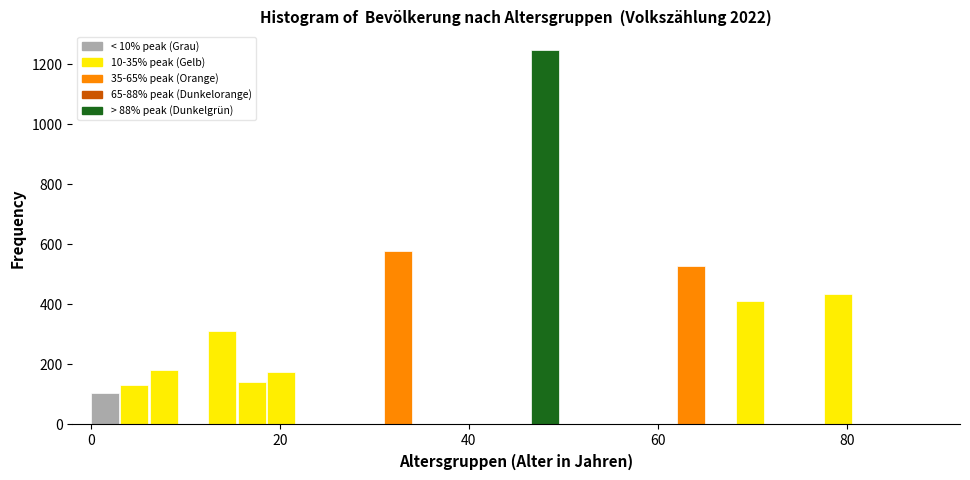

Read against the x-axis, roughly where is the centre of the tallest bar?

48